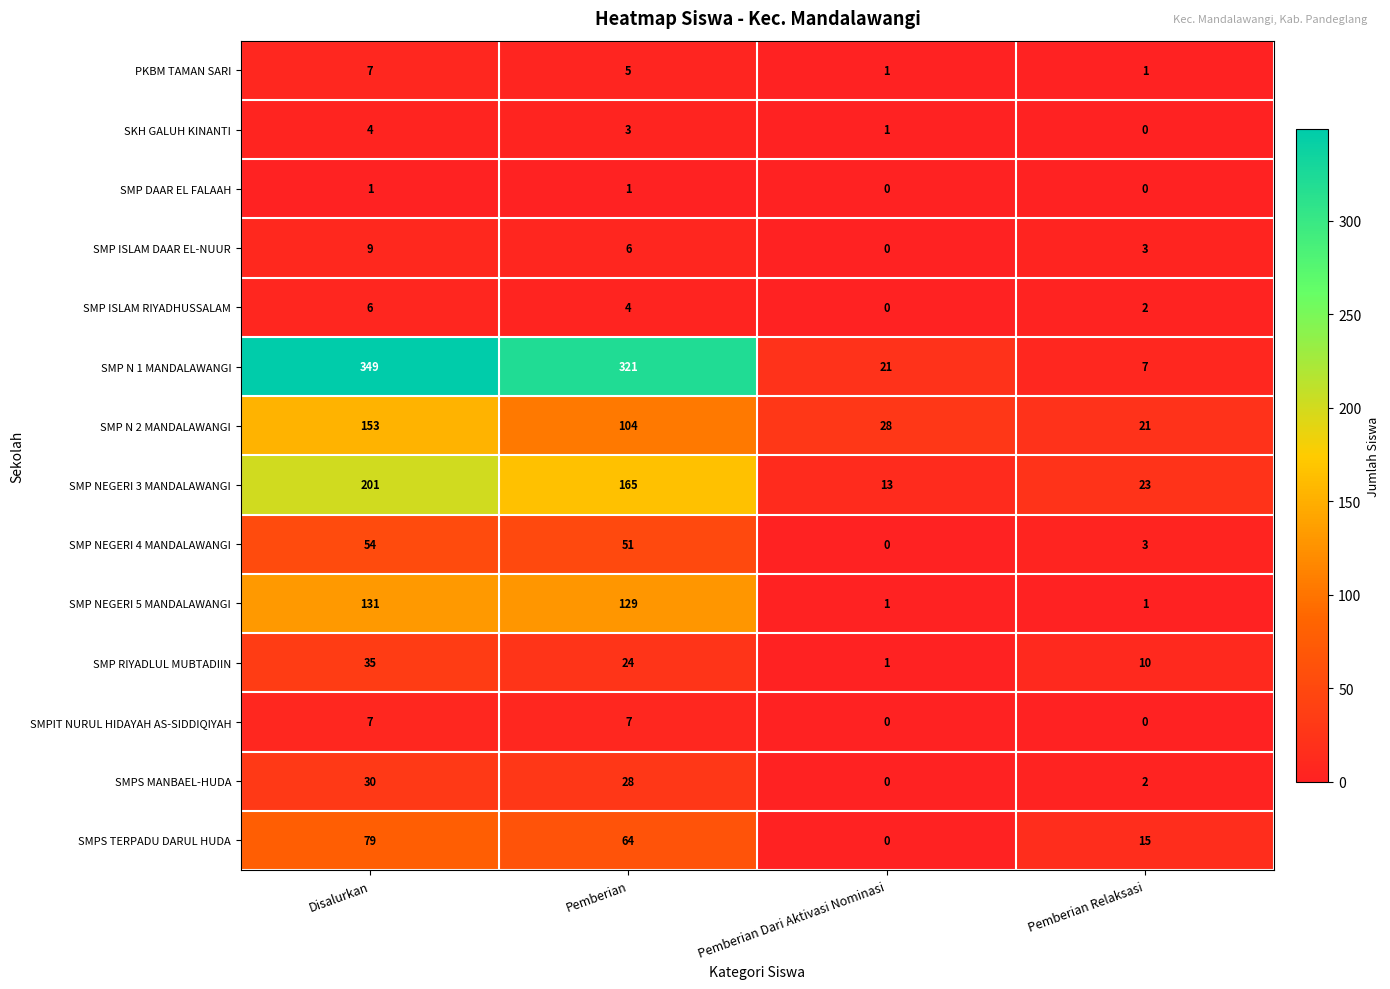

Which series has the widest spread of values?

SMP N 1 MANDALAWANGI